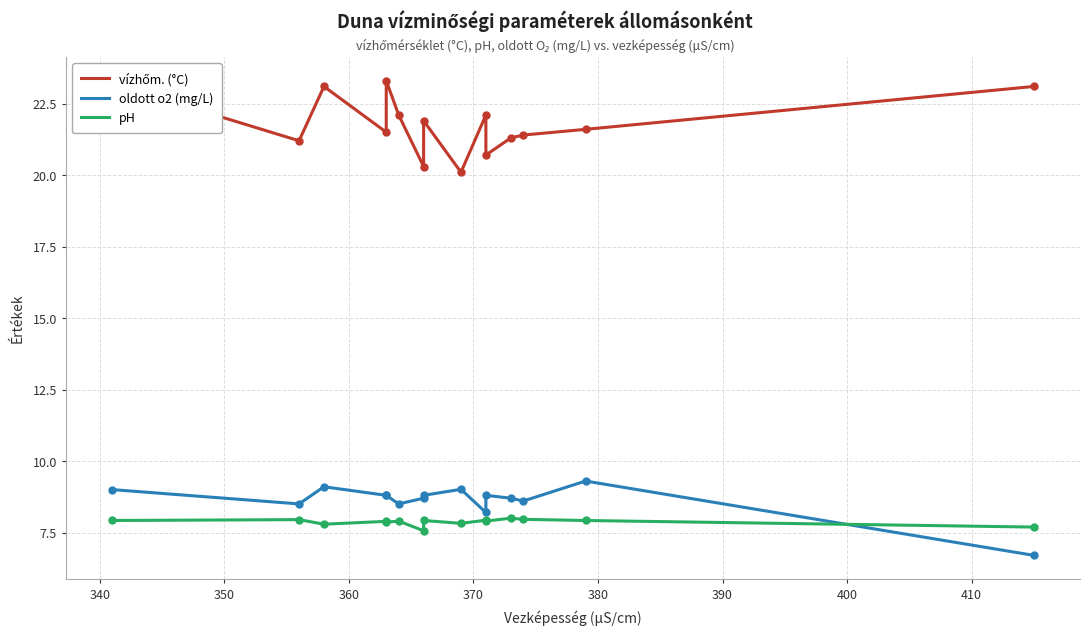

Which series has the largest total across all categories?

vízhőm. (°C)